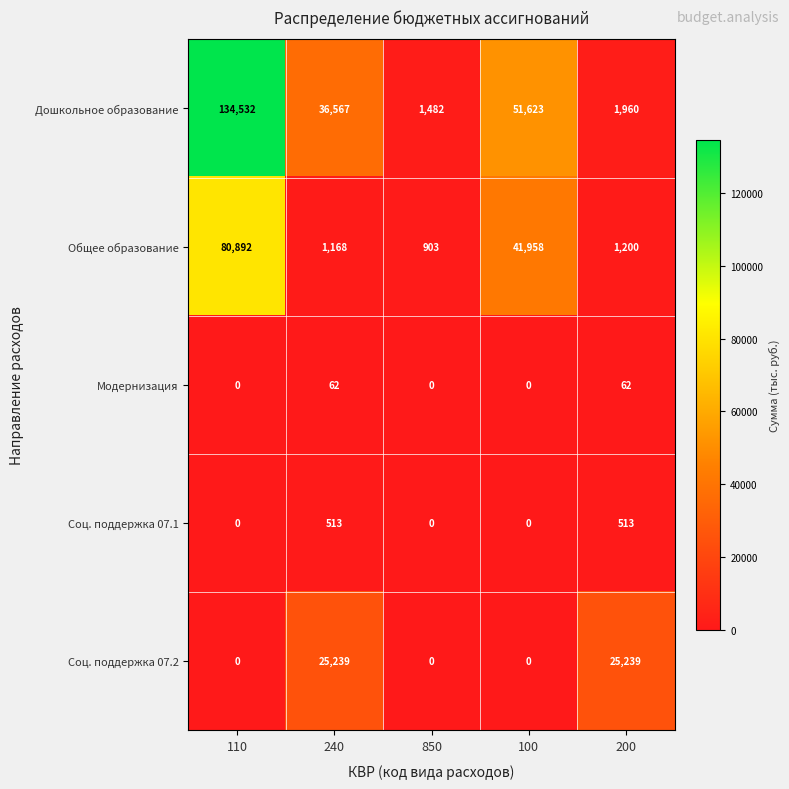

What is the difference between the highest and lowest values at 200?

25177